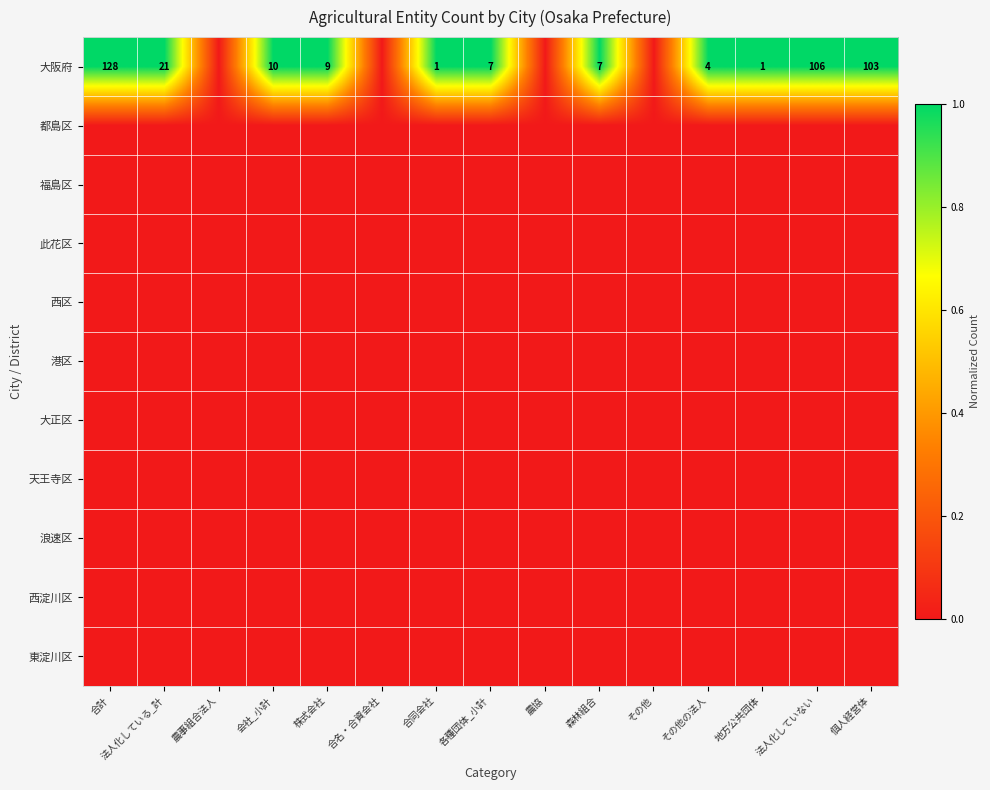

What is the total value across all series at 株式会社?

1